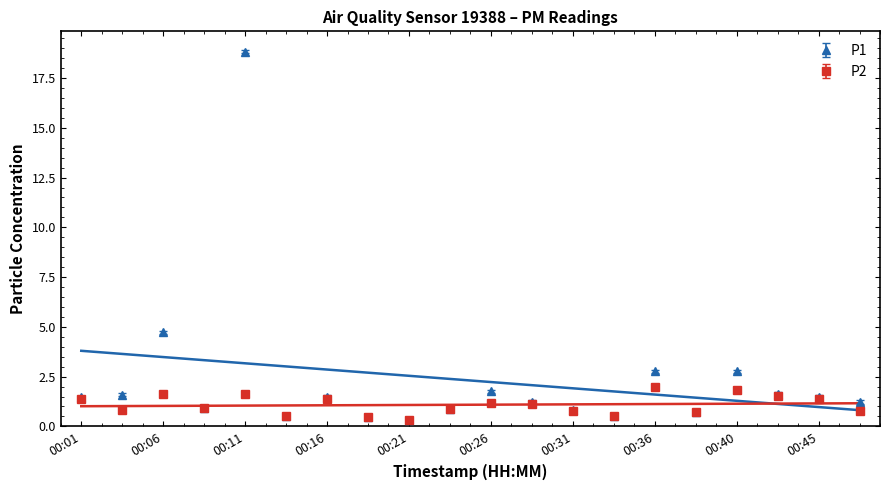

True or false: P1 and P2 cross at least once.

False